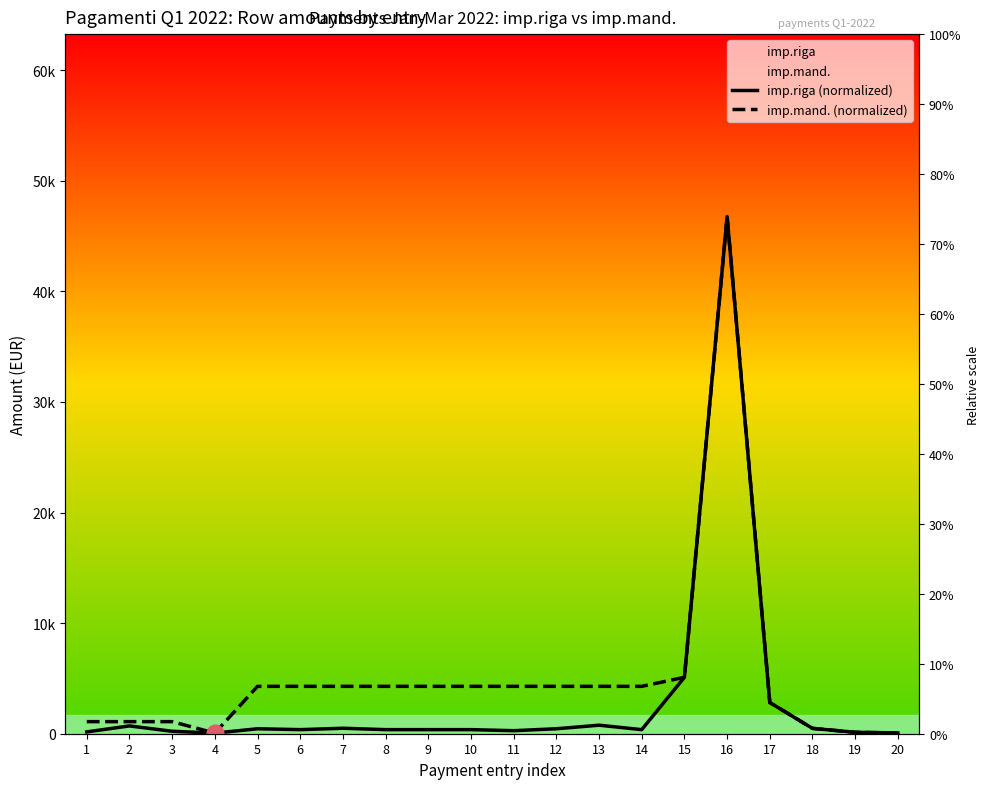

True or false: imp.riga (normalized) has a value of 448.6 at 12.

True